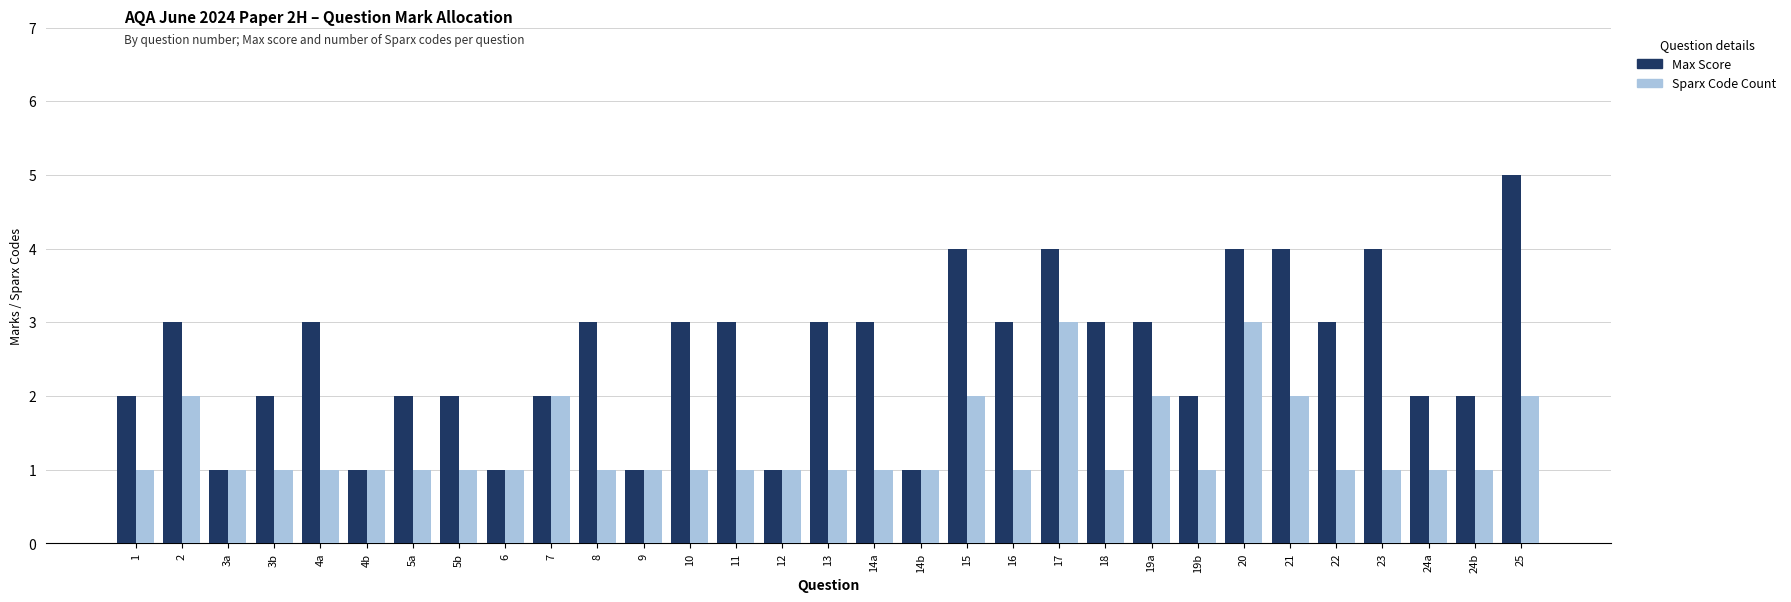

How many bars are there in each group?

2